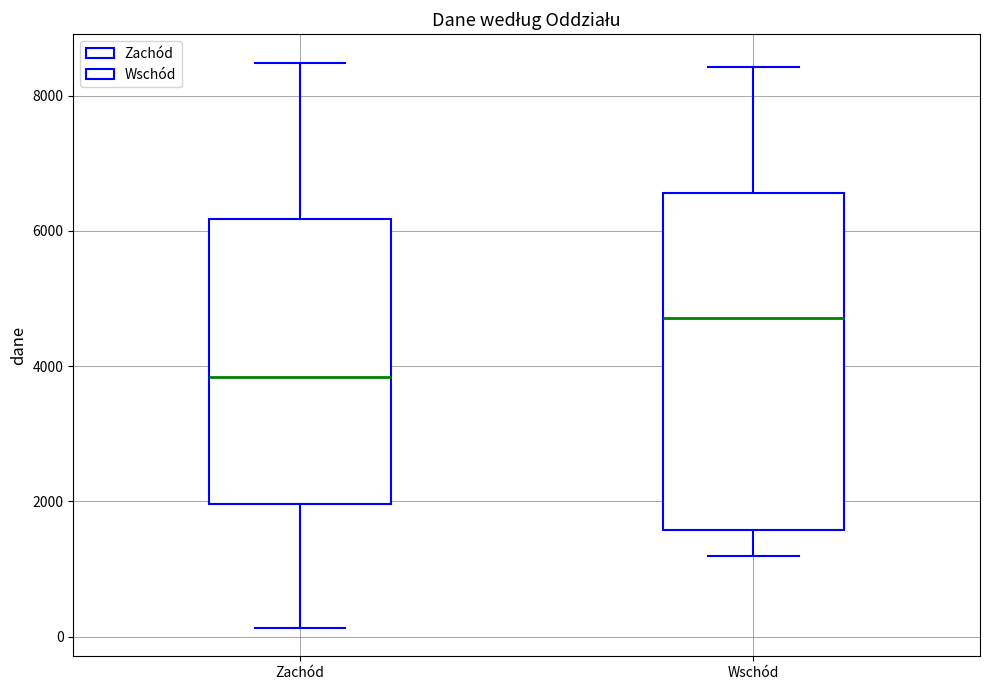

Reading left to right, transcribe this box plot: for each box, give where its median line is, the range the box spans, and where its two whiskers end, as read against the y-axis. The values are not printed on the chart, so give them approximately, as read against the axis.

Zachód: median 3800, box 2000 to 6200, whiskers 200 to 8400
Wschód: median 4800, box 1600 to 6600, whiskers 1200 to 8400